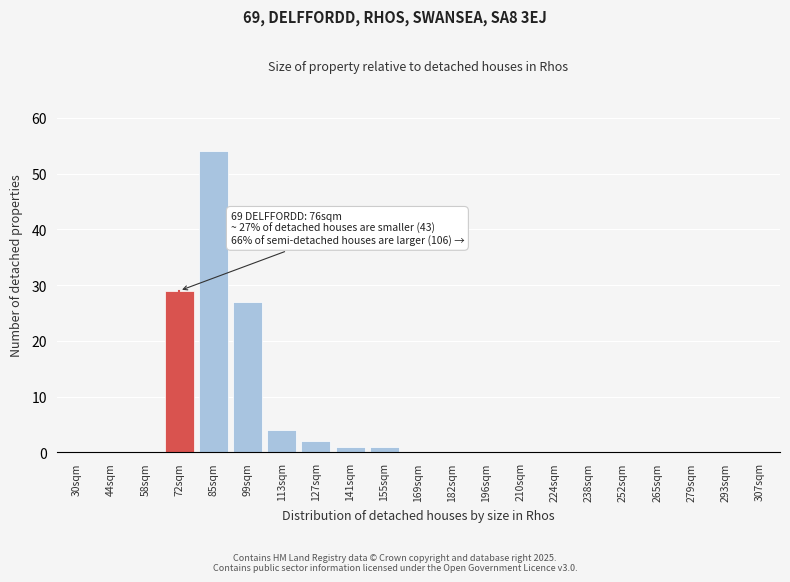

Reading left to right, extract all data points from this chart.

30sqm=0	44sqm=0	58sqm=0	72sqm=29	85sqm=54	99sqm=27	113sqm=4	127sqm=2	141sqm=1	155sqm=1	169sqm=0	182sqm=0	196sqm=0	210sqm=0	224sqm=0	238sqm=0	252sqm=0	265sqm=0	279sqm=0	293sqm=0	307sqm=0